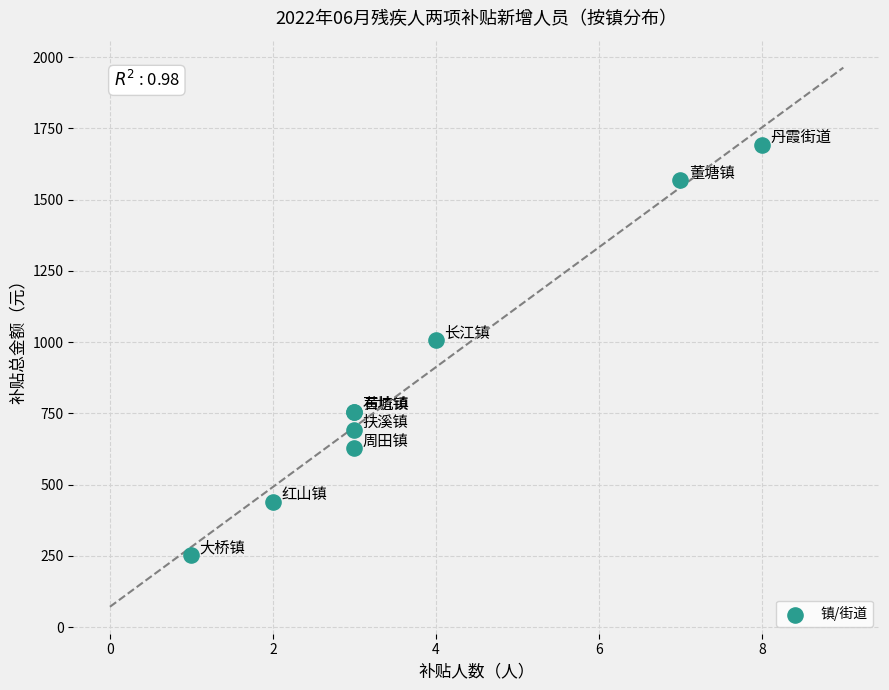

What Y value in the scatter plot is closest to 972?

1008